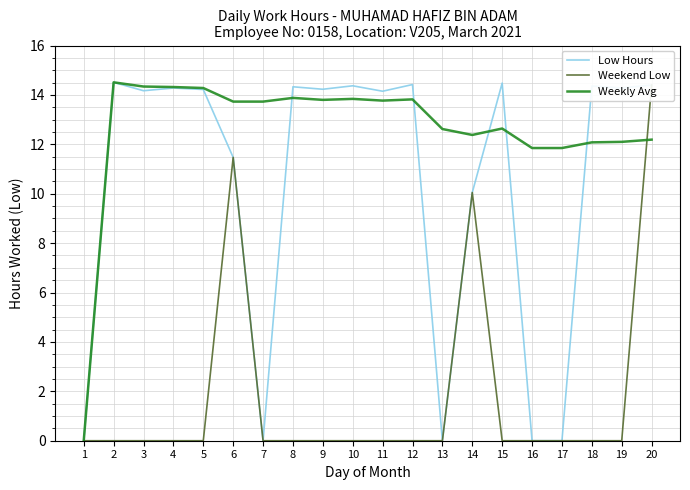

How many data points in Weekend Low are above 0?

3